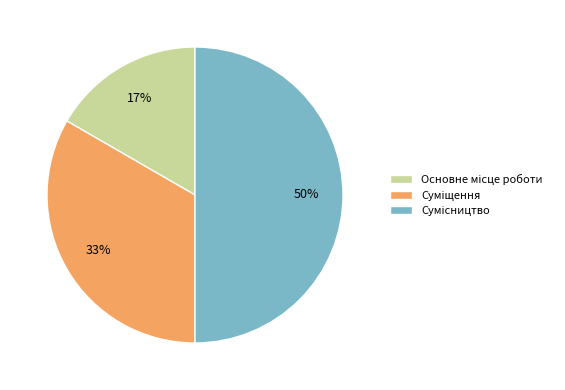

To the nearest percent, what is the average slice percentage?

33%